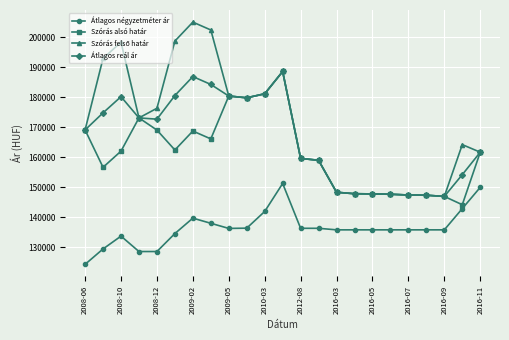

True or false: Átlagos négyzetméter ár has more than 1 interior local peaks.

True